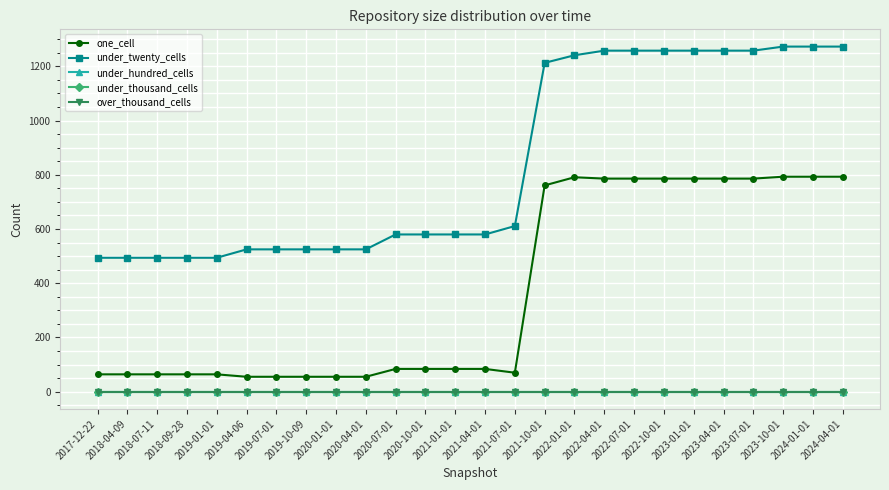

Which series changed the most between 2020-04-01 and 2024-04-01?

under_twenty_cells